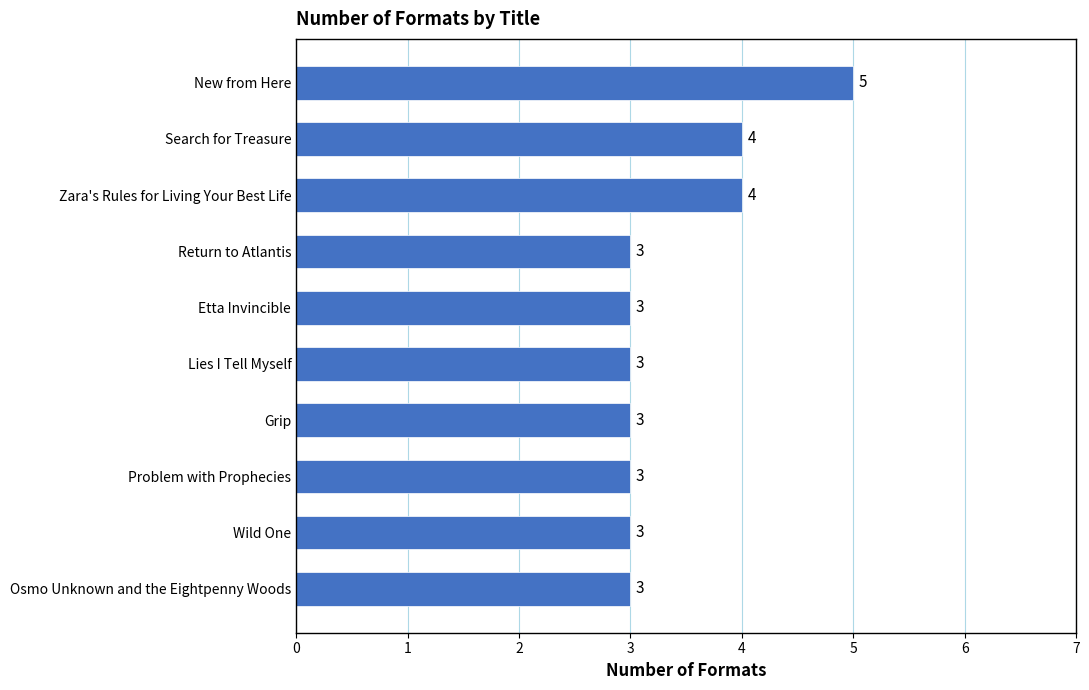

Count the values in the range 3 to 4.

9